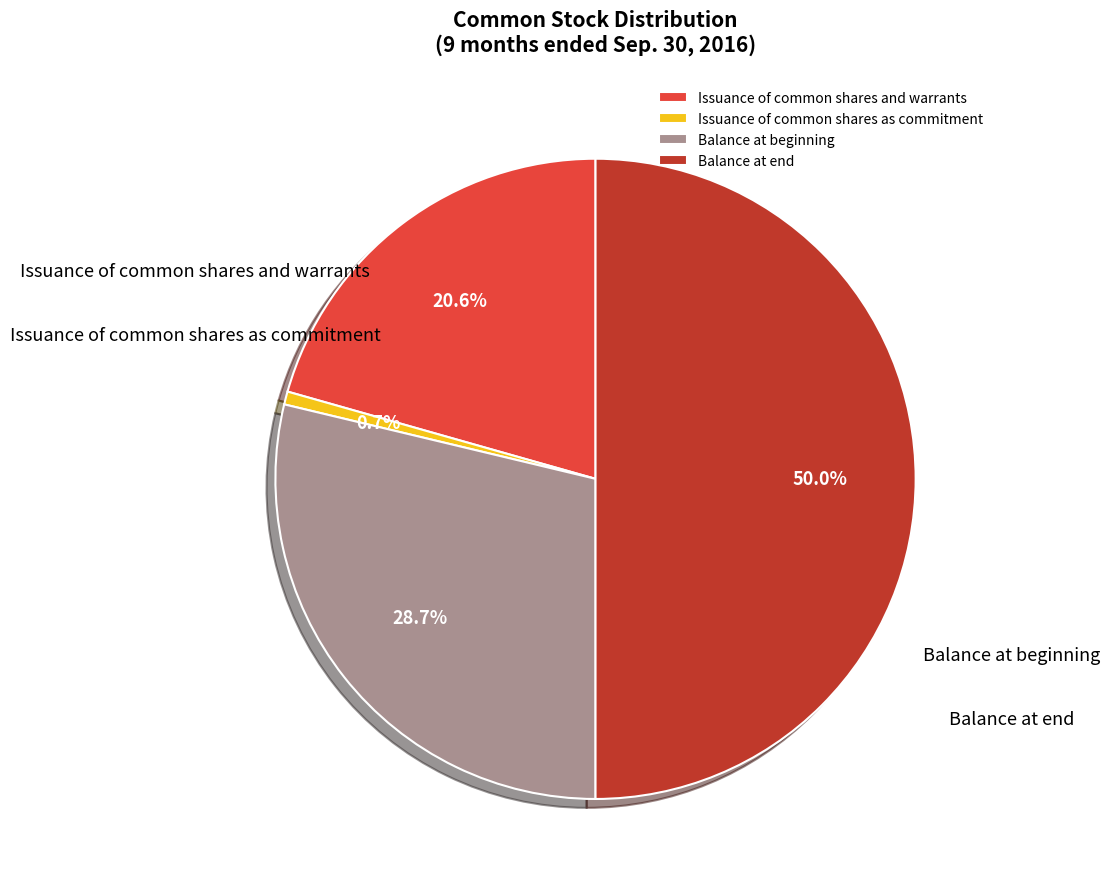

Rank the categories by value from highest to lowest.

Balance at end, Balance at beginning, Issuance of common shares and warrants, Issuance of common shares as commitment